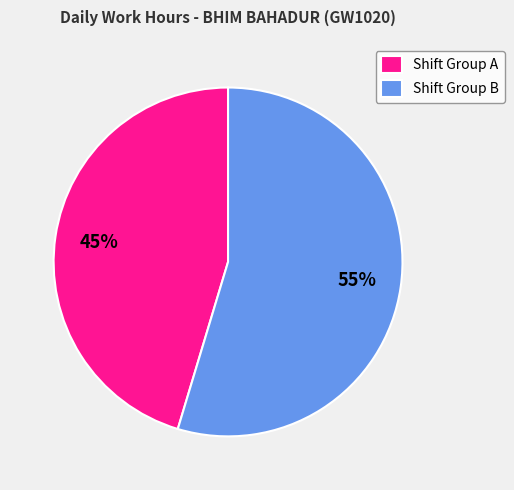

Combined, do Shift Group B and Shift Group A account for over 50%?

Yes